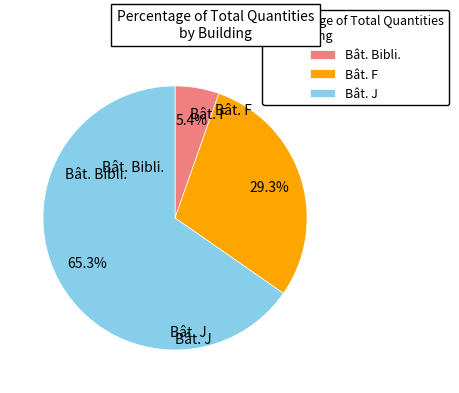

To the nearest percent, what percentage of the pie is Bât. J?

65%